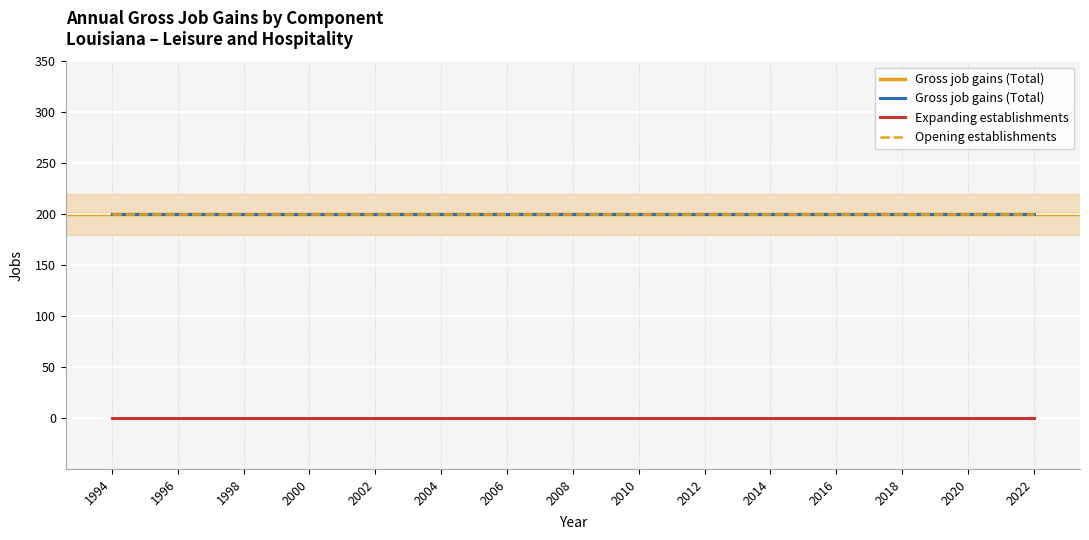

True or false: Expanding establishments and Opening establishments cross at least once.

False